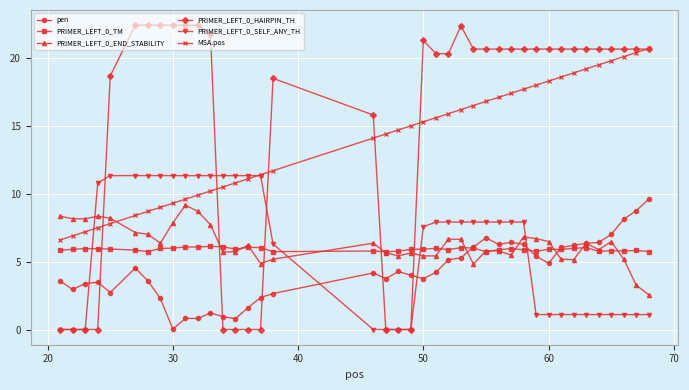

How many values in the PRIMER_LEFT_0_END_STABILITY series exceed 6?

21